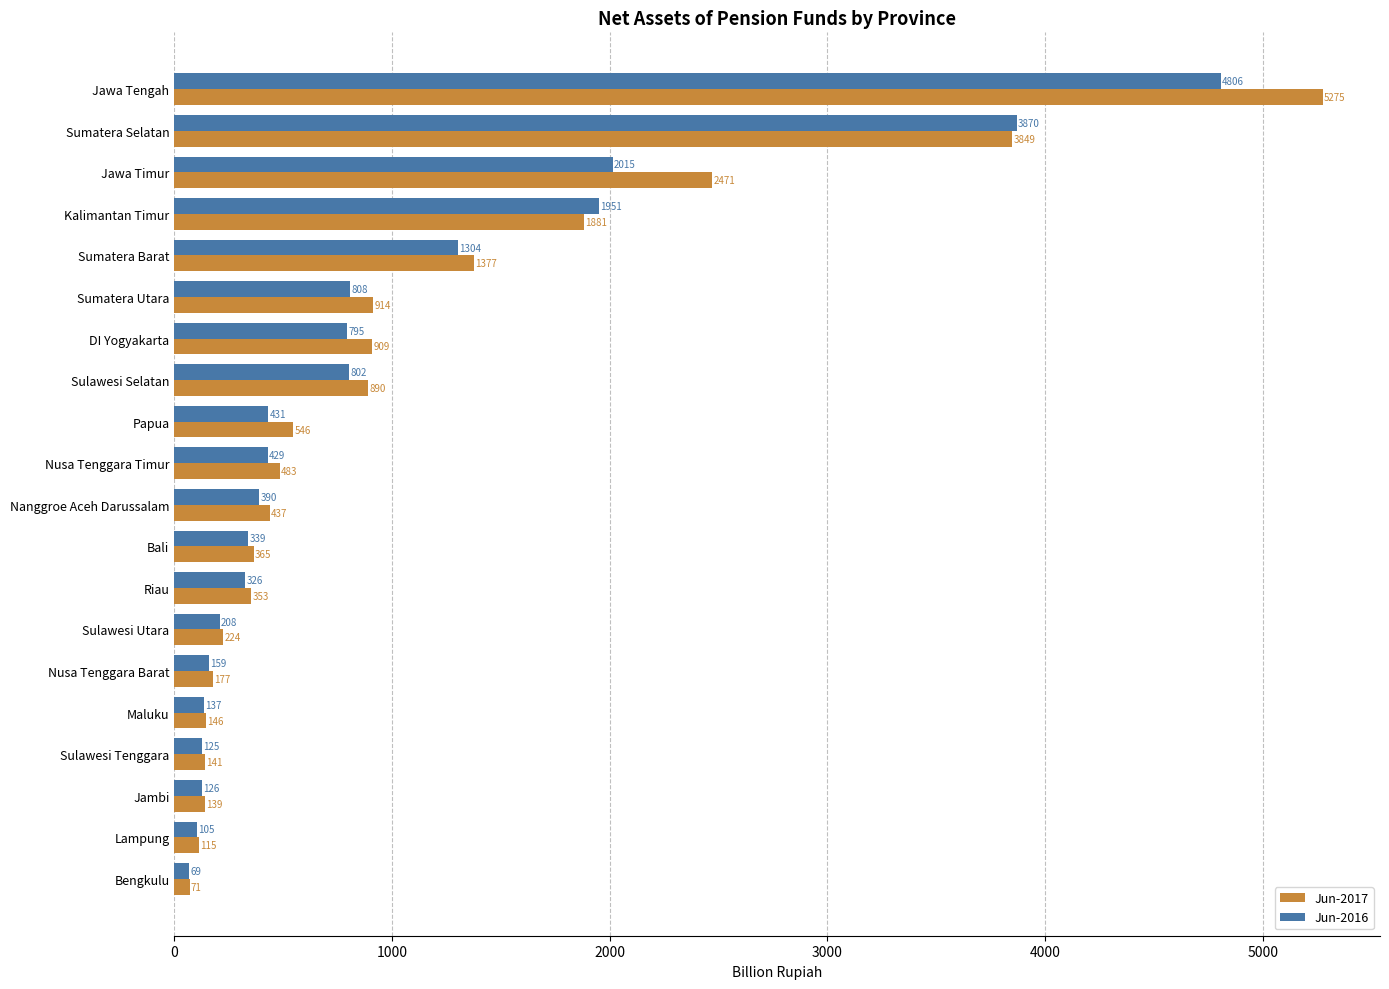

True or false: Jun-2016 has a value of 684.2 at Nanggroe Aceh Darussalam.

False